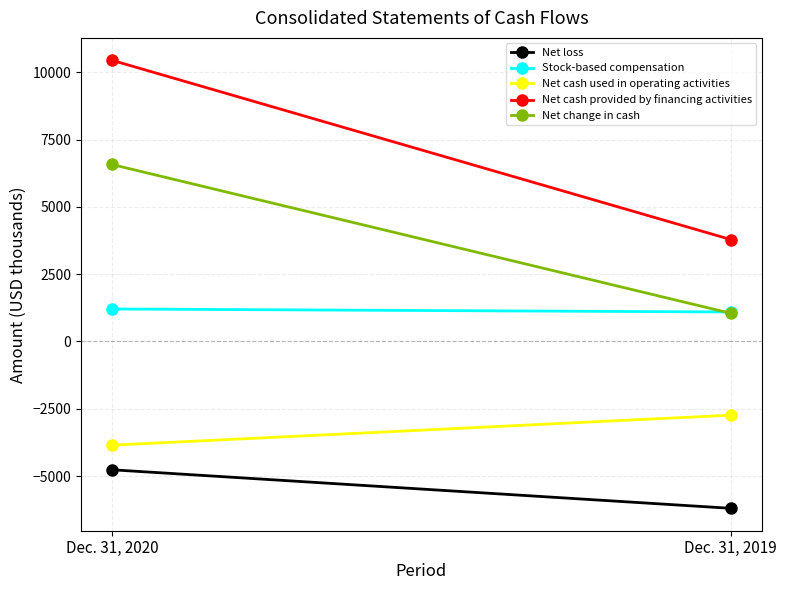

What is the total value across all series at Dec. 31, 2019?

-3018